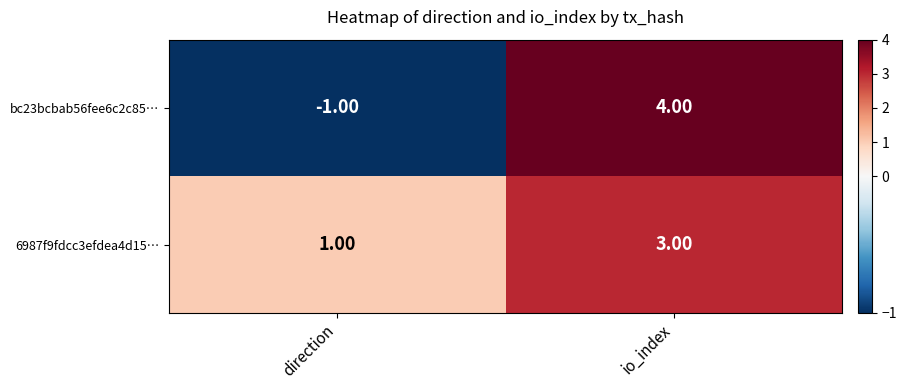

How many data points does each series have?

2